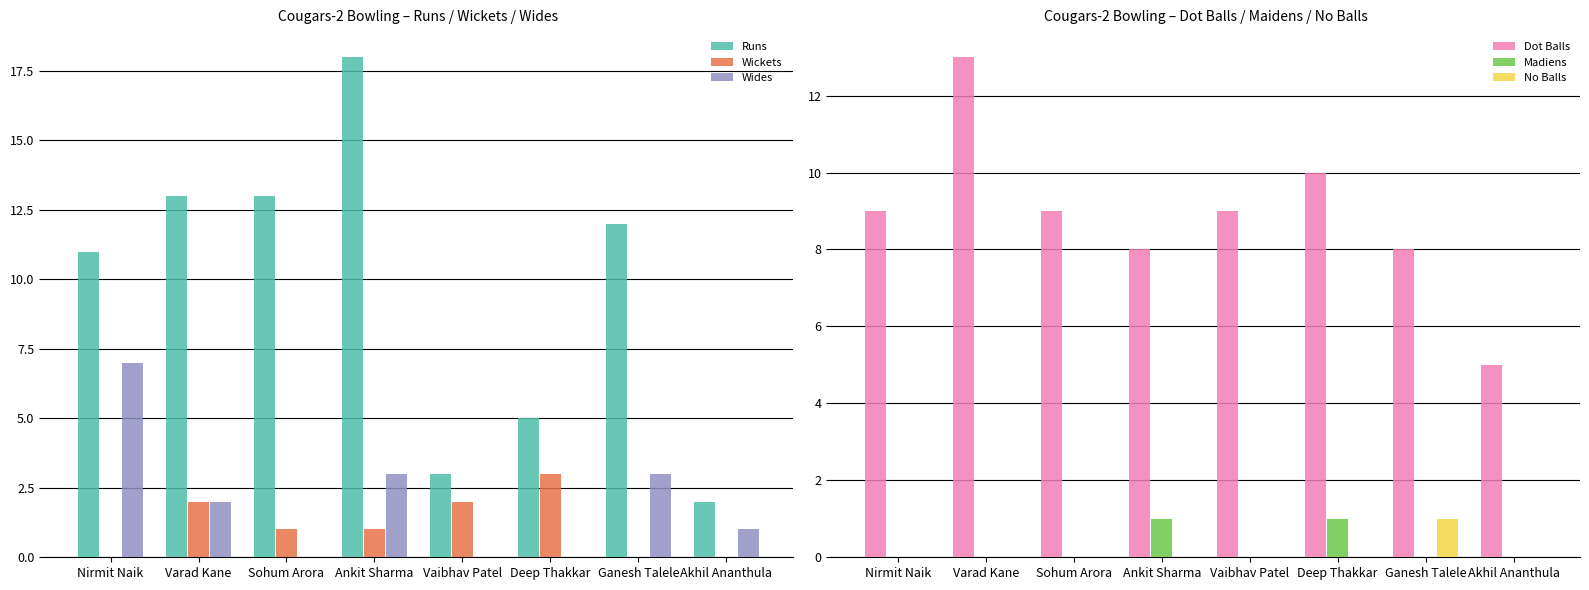

Which series has the largest total across all categories?

Runs